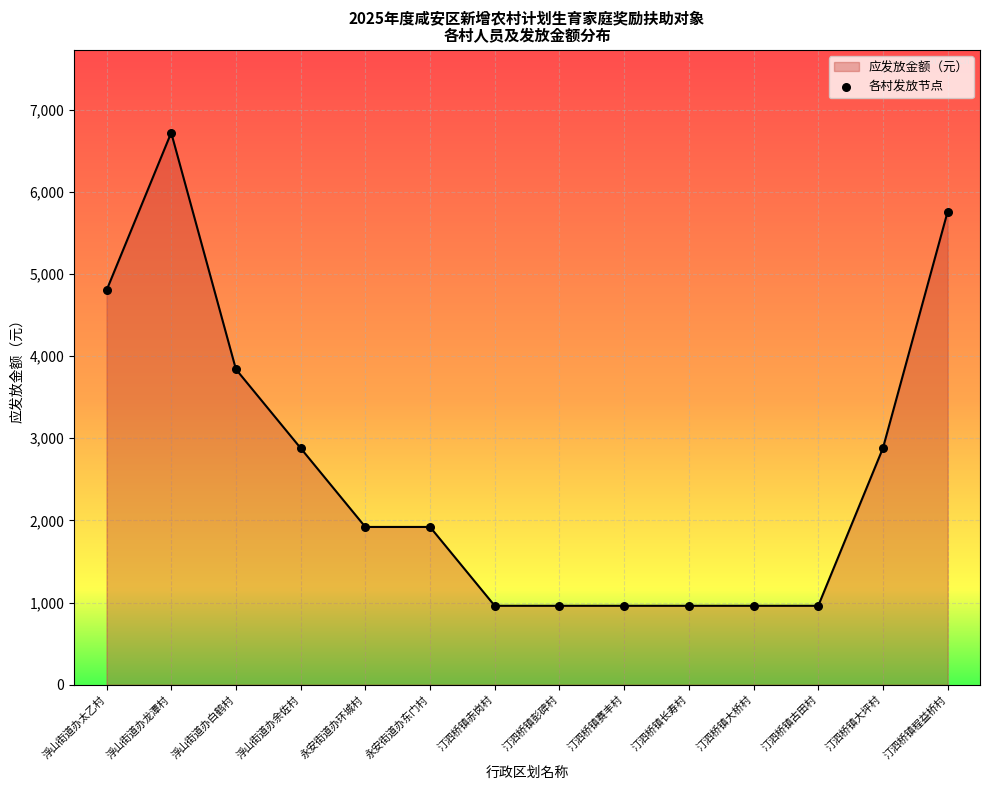

What is the difference between the maximum and minimum values?

5760.0